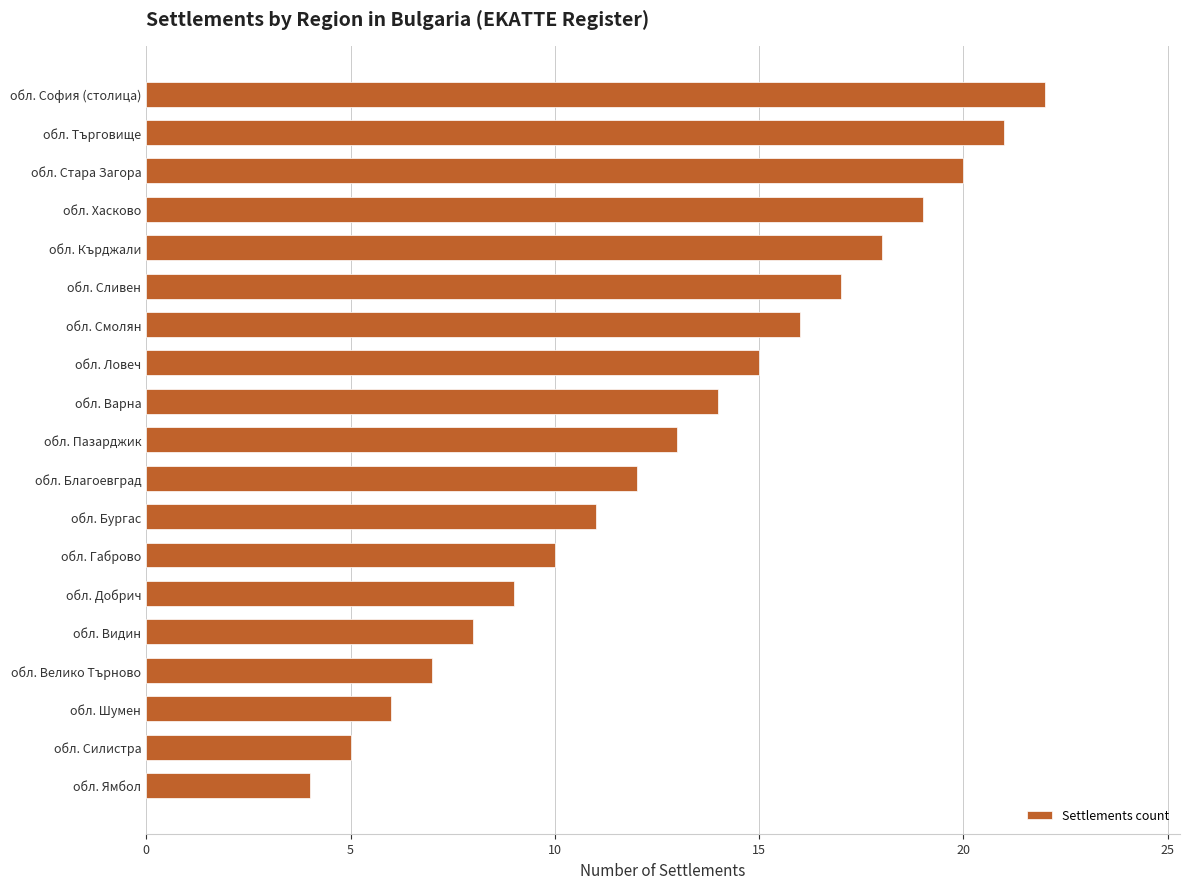

What is the difference between the second highest and minimum values?

17